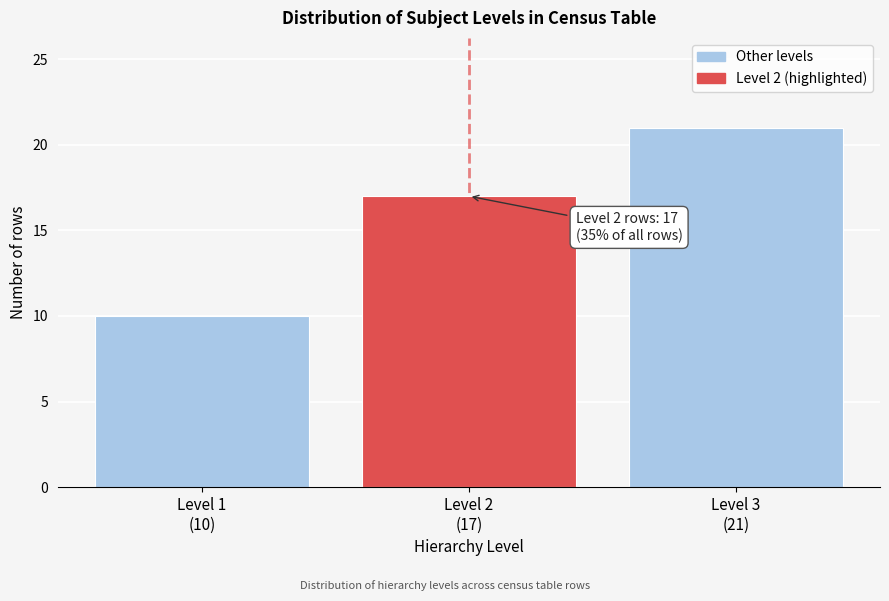

Reading left to right, extract all data points from this chart.

10	17	21